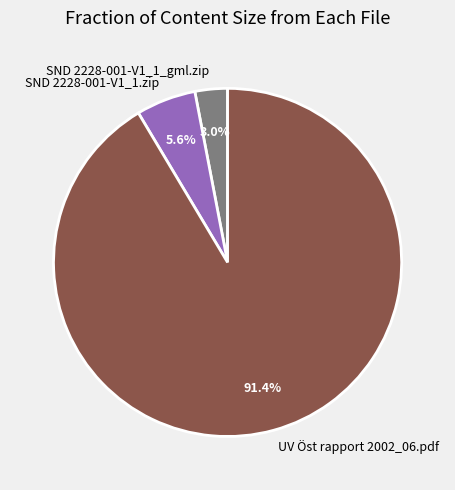

What is the largest slice in the pie chart?

UV Öst rapport 2002_06.pdf